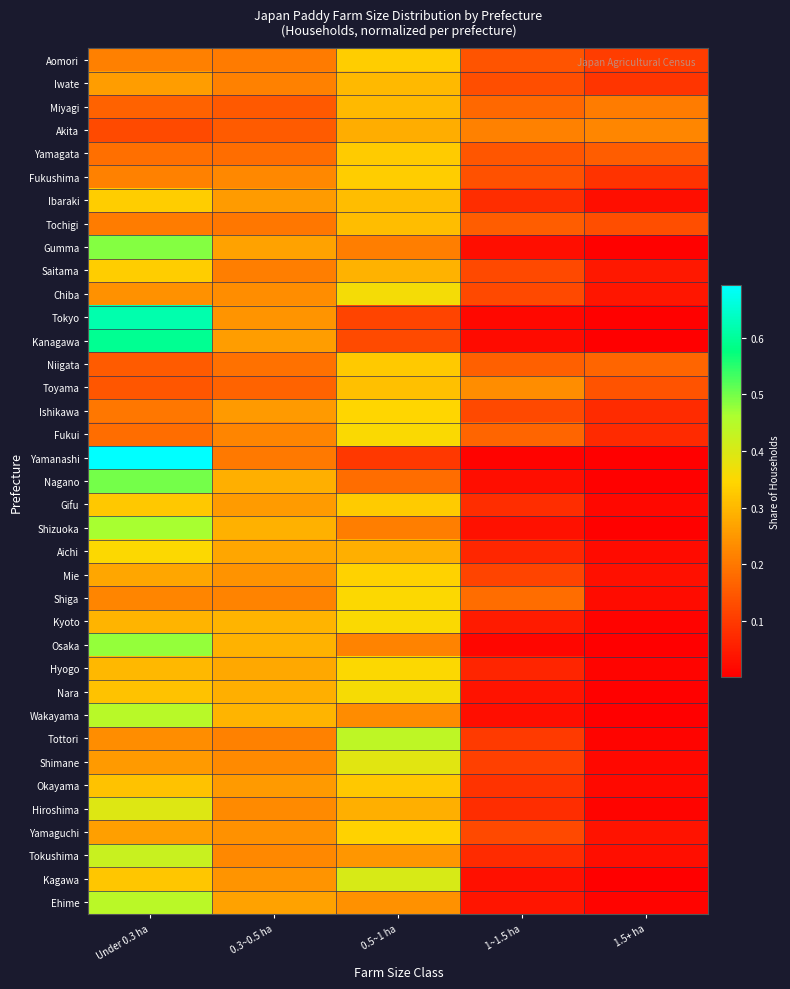

How many data points does each series have?

5